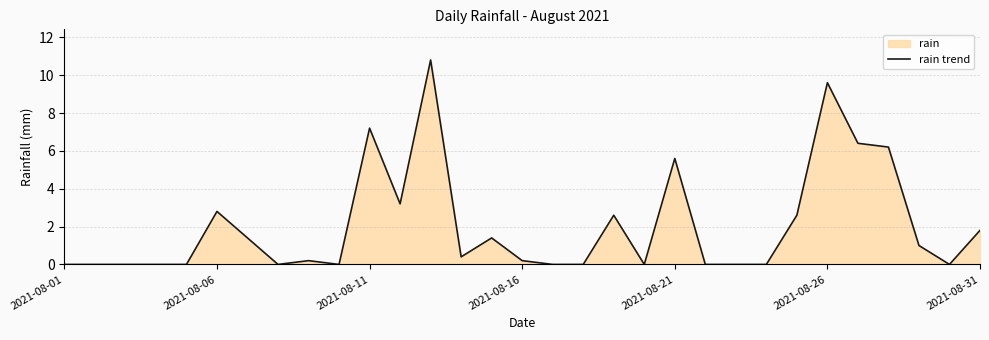

At which category does the chart reach its minimum across all series?

2021-08-01